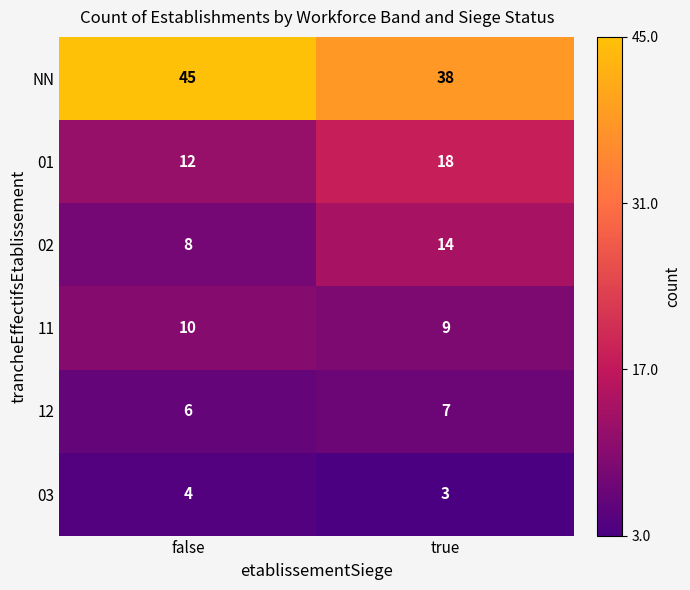

What is the approximate value of 03 at true?

3